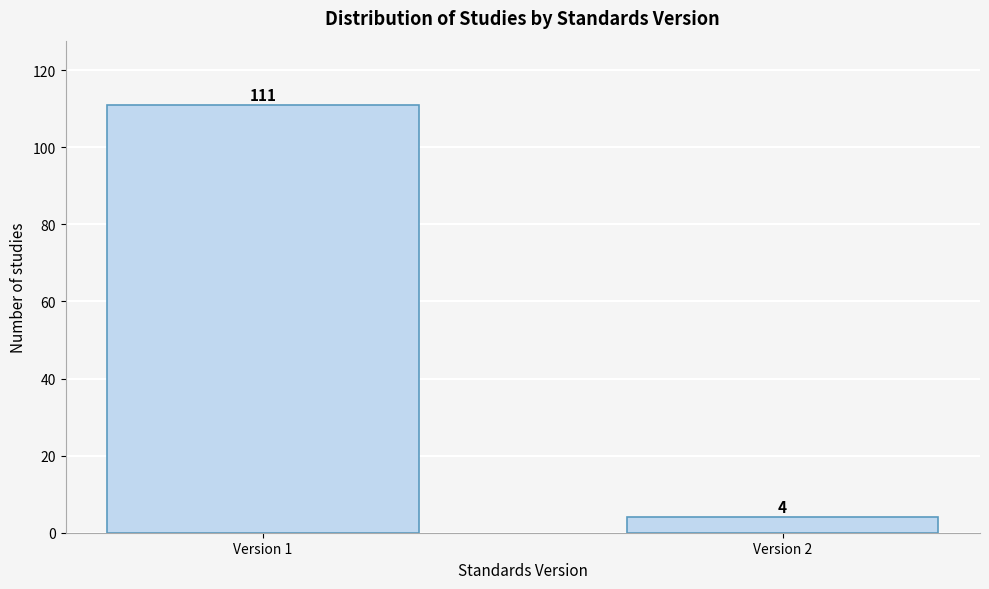

Reading left to right, list all the values displayed in this chart.

111	4